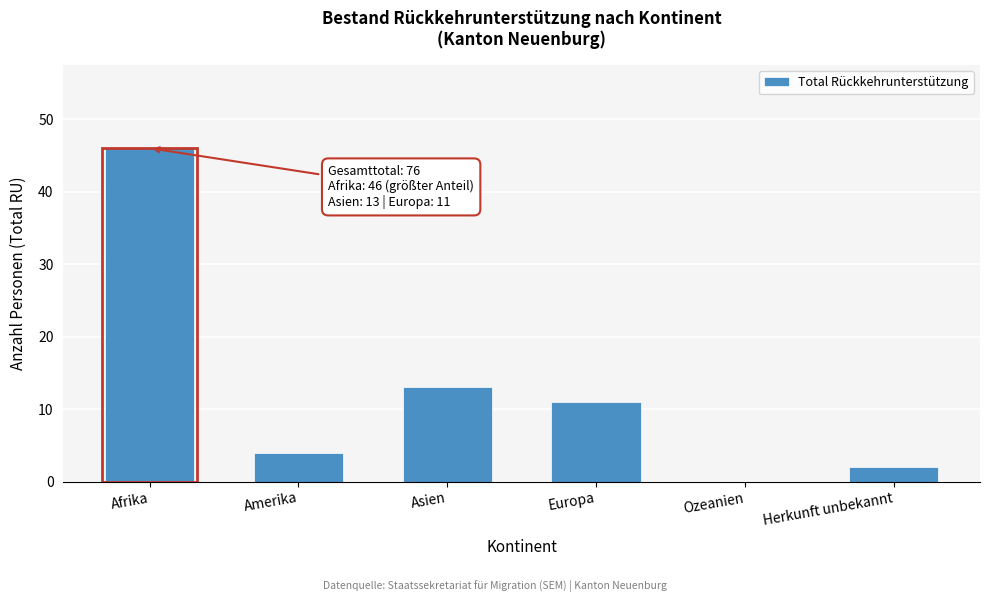

Reading right to left, what are all the values shown in this chart?

Herkunft unbekannt=2	Ozeanien=0	Europa=11	Asien=13	Amerika=4	Afrika=46